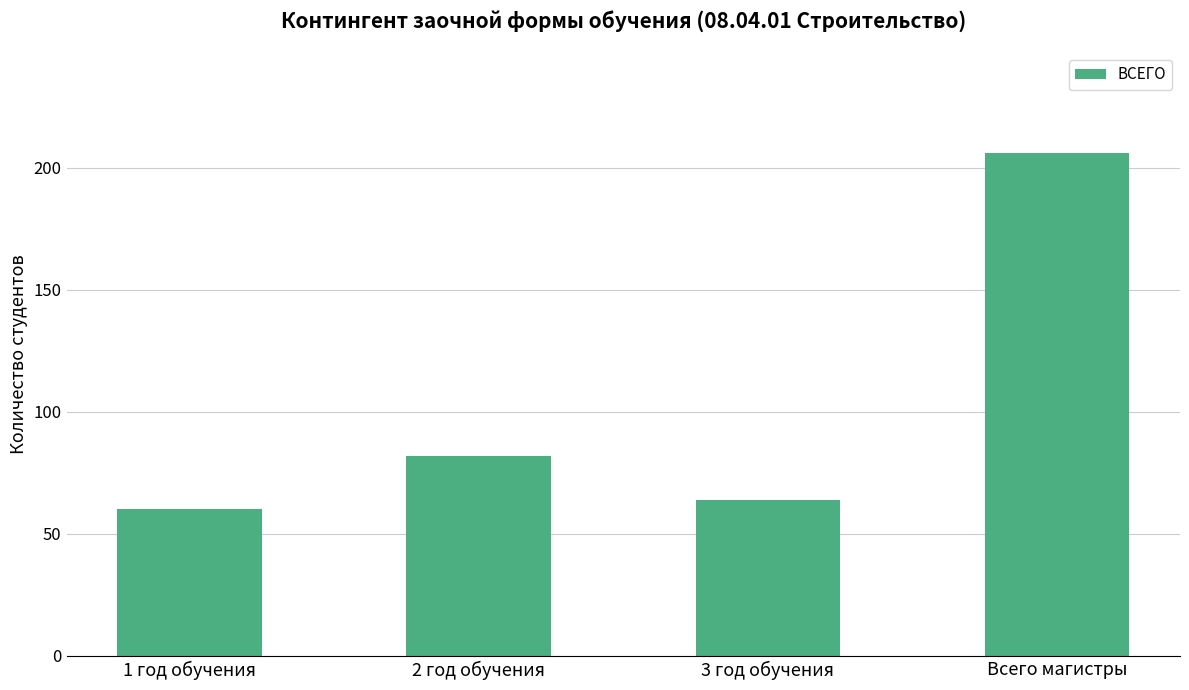

Between 2 год обучения and 3 год обучения, which is larger?

2 год обучения